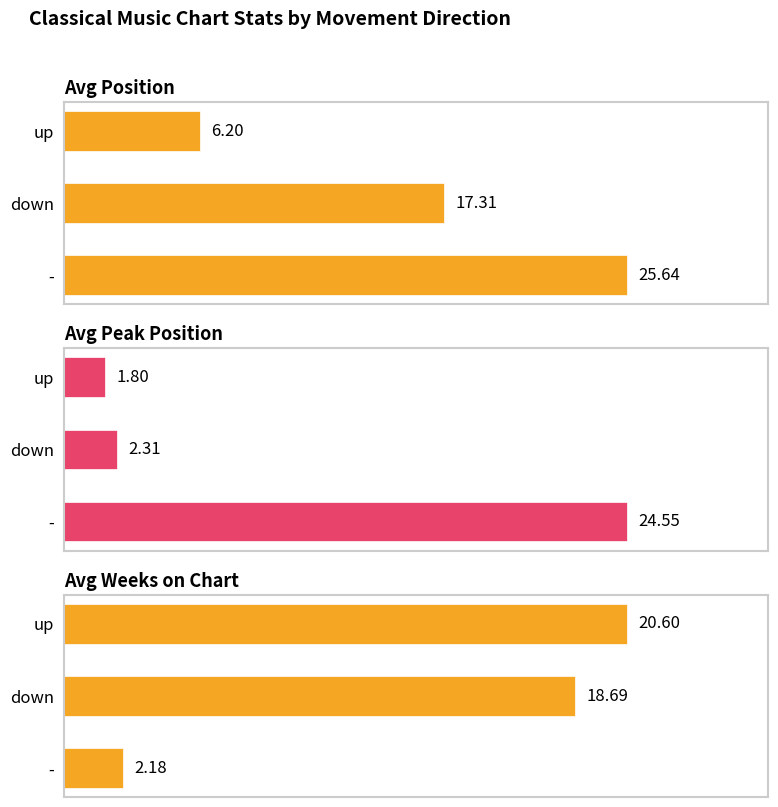

Which series changed the most between up and down?

Avg Position